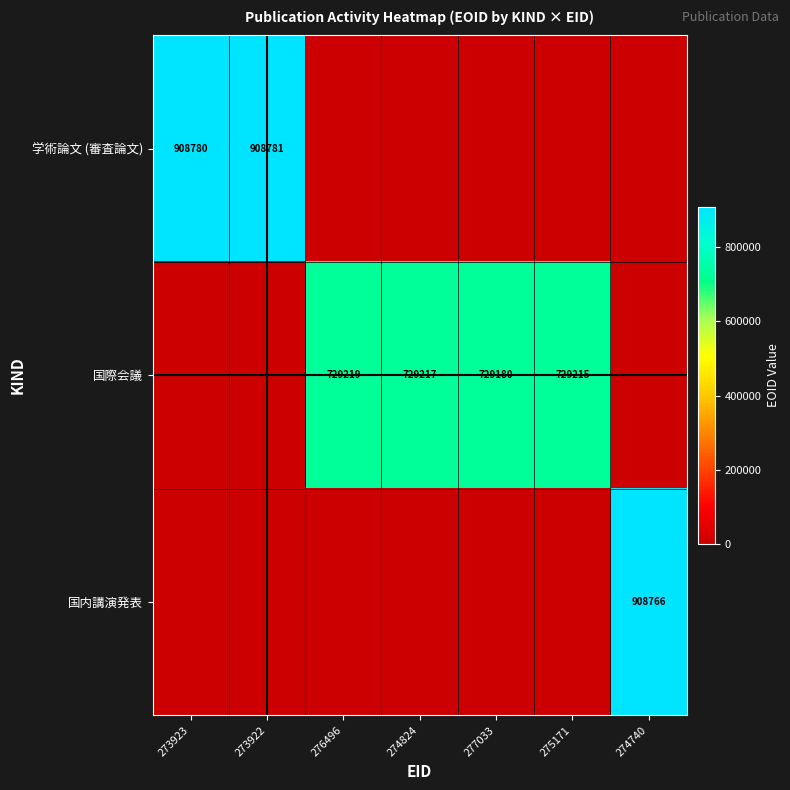

The 学術論文 (審査論文) series shows 1499157 at 273922. True or false?

False